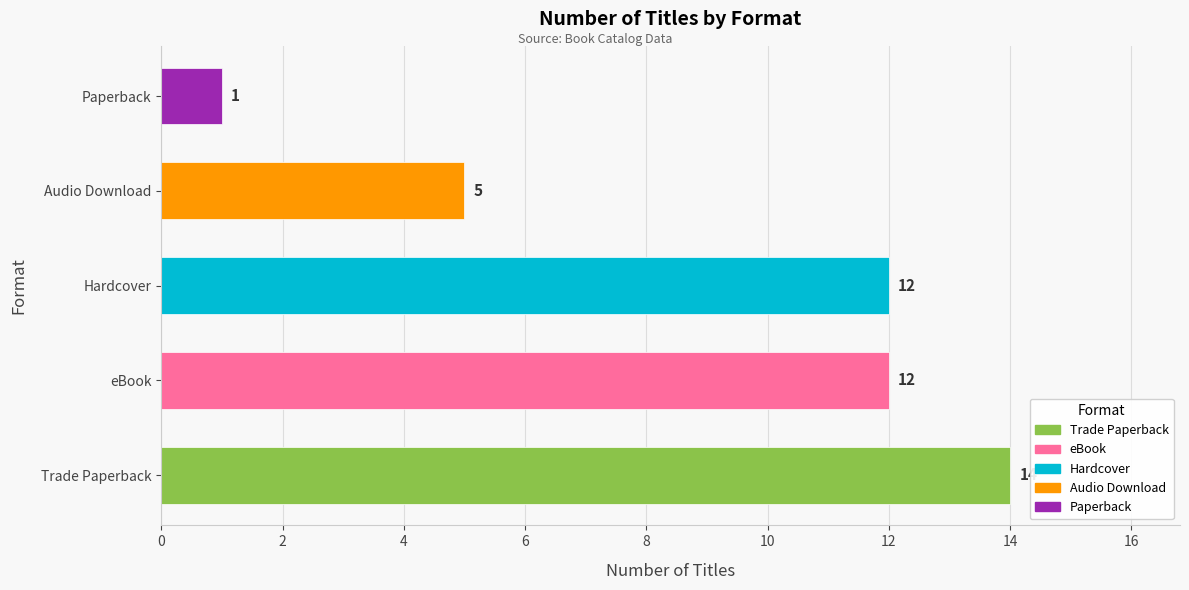

Which label corresponds to the largest value in the chart?

Trade Paperback